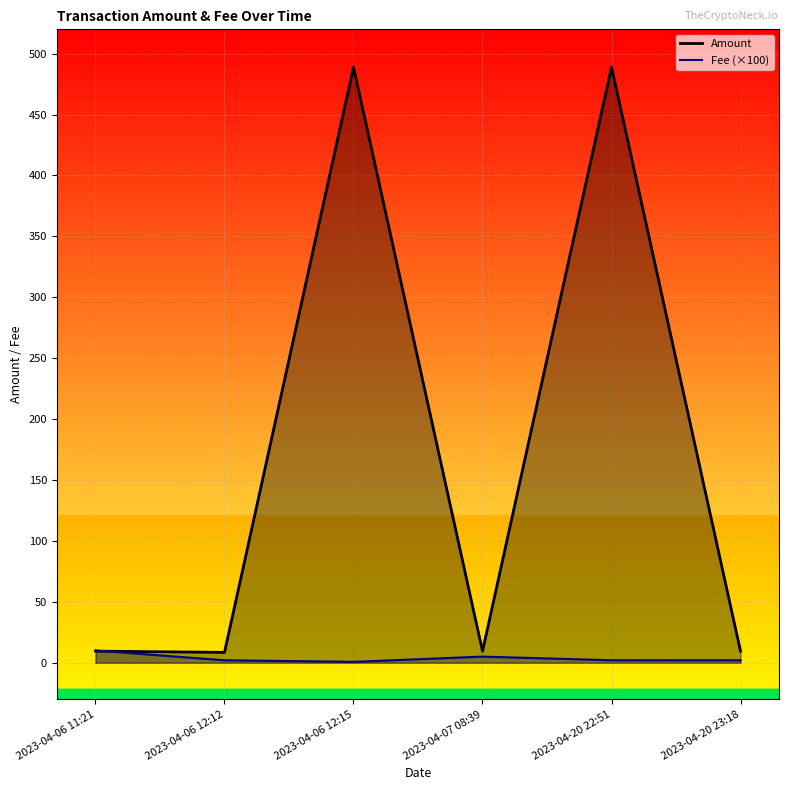

Is the value of Fee (×100) at 2023-04-06 11:21 greater than the value of Amount at 2023-04-06 12:15?

No